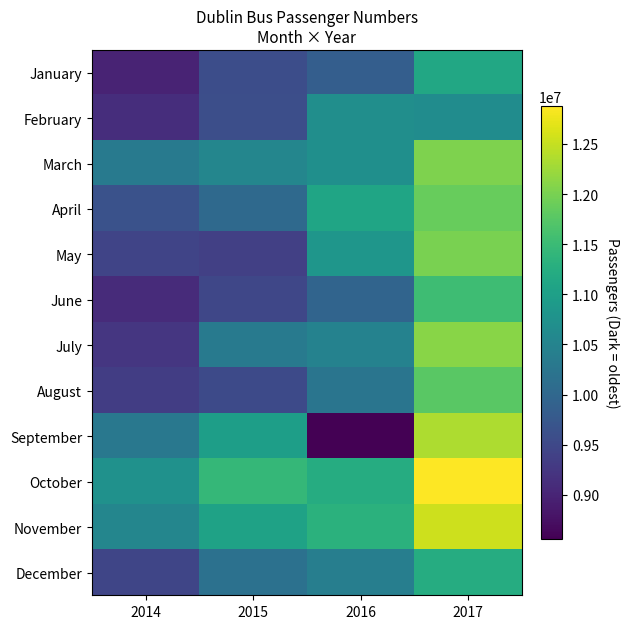

Reading left to right, extract all data points from this chart.

January: 2014=8991175	2015=9577528	2016=9857291	2017=11149151
February: 2014=9117393	2015=9596458	2016=10700553	2017=10653321
March: 2014=10327497	2015=10543380	2016=10701987	2017=12034567
April: 2014=9648830	2015=10041339	2016=11091977	2017=11876543
May: 2014=9439479	2015=9371545	2016=10825747	2017=12012345
June: 2014=9096253	2015=9470674	2016=9957220	2017=11543210
July: 2014=9250780	2015=10317027	2016=10480109	2017=12109876
August: 2014=9348448	2015=9537133	2016=10243169	2017=11765432
September: 2014=10288409	2015=10979884	2016=8559909	2017=12345000
October: 2014=10746115	2015=11432628	2016=11236567	2017=12876543
November: 2014=10545021	2015=11052013	2016=11318902	2017=12543210
December: 2014=9462591	2015=10172946	2016=10403922	2017=11234567